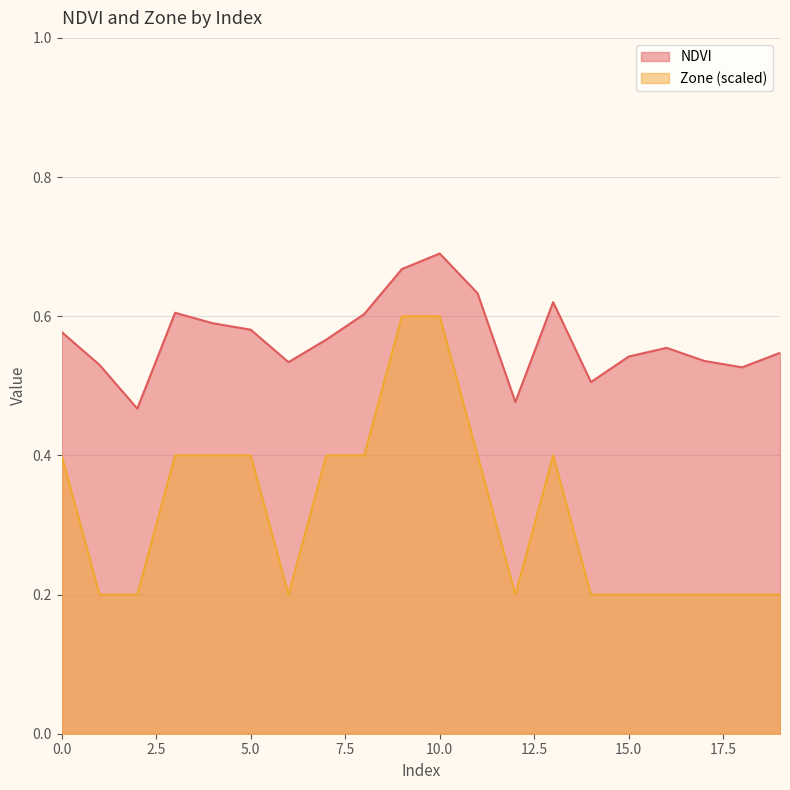

Which series has the largest total across all categories?

NDVI